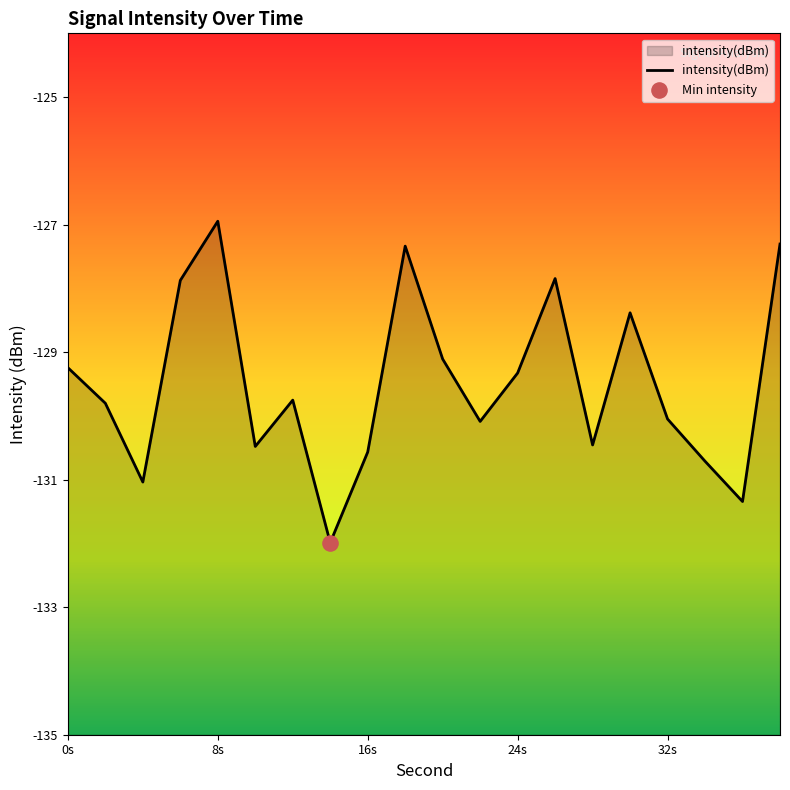

What is the change in value from 16 to 38?

+3.3